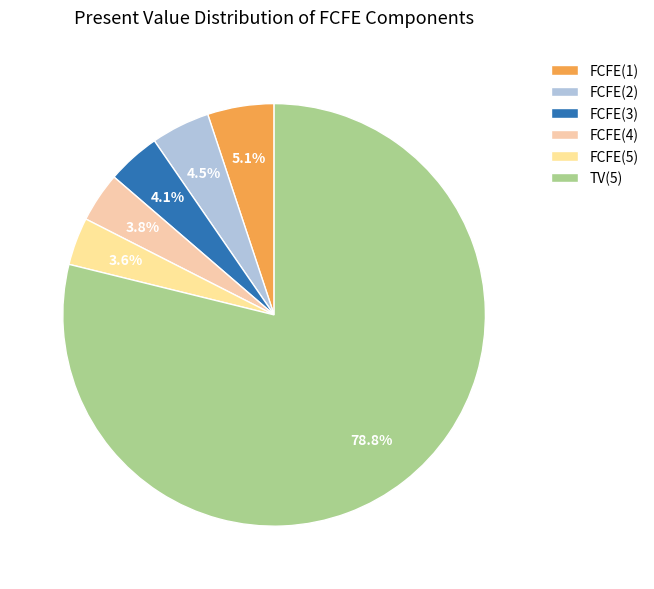

The FCFE(2) slice represents 1% of the pie. True or false?

False